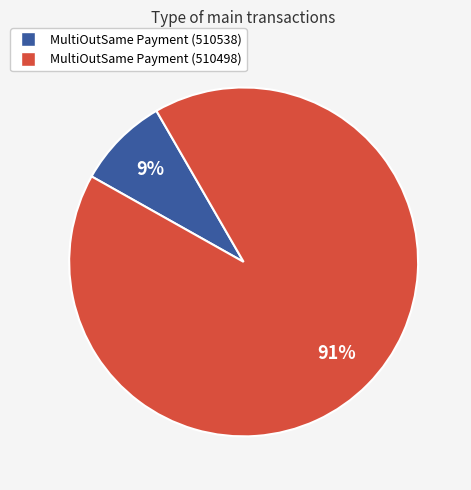

Is it true that MultiOutSame Payment (510538) is 9% of the pie?

True